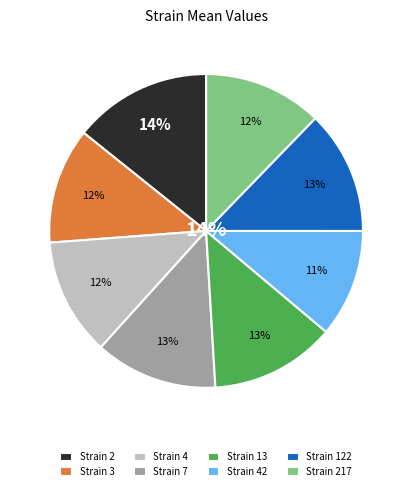

Approximately how many times larger is the value at 217 compared to 7?

1.0